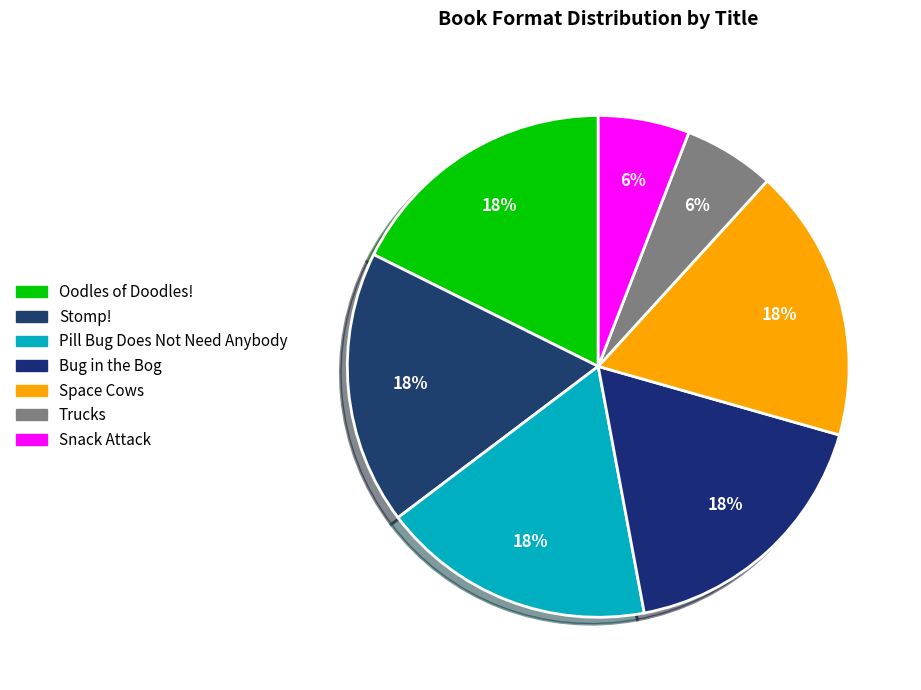

How much of the chart is everything except Oodles of Doodles!?

82.4%